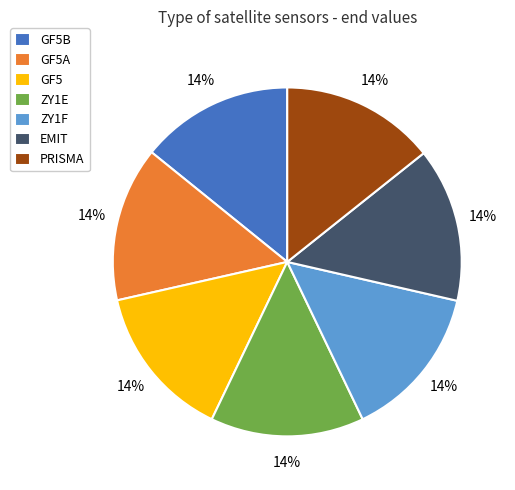

Does ZY1F represent more than half of the total?

No